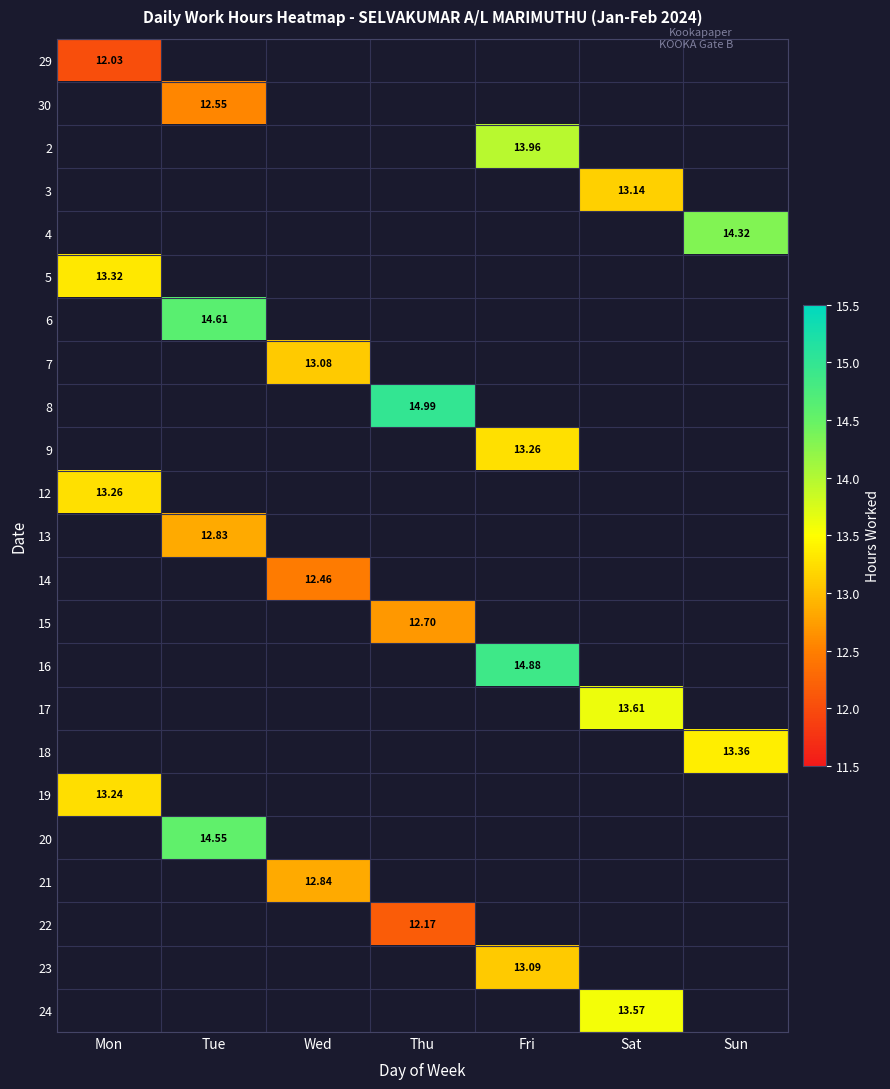

Is it true that 5 equals 19.9 at Mon?

False